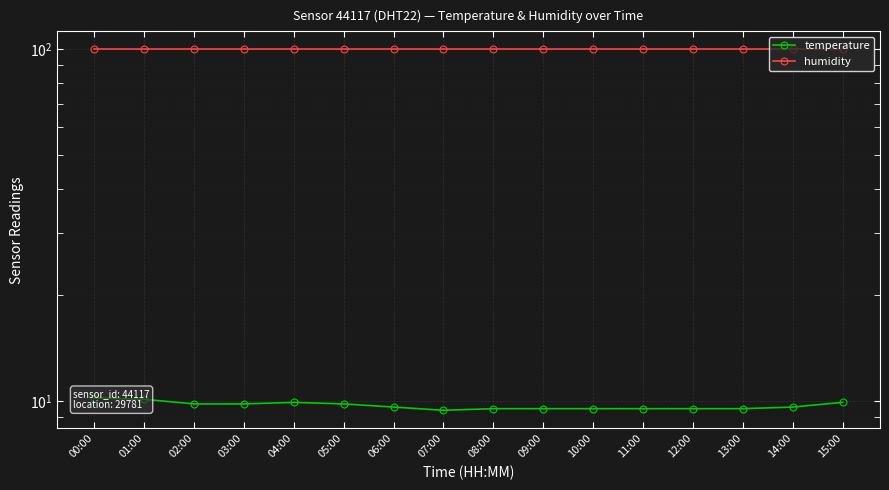

Count the temperature values in the range 9 to 10.

14